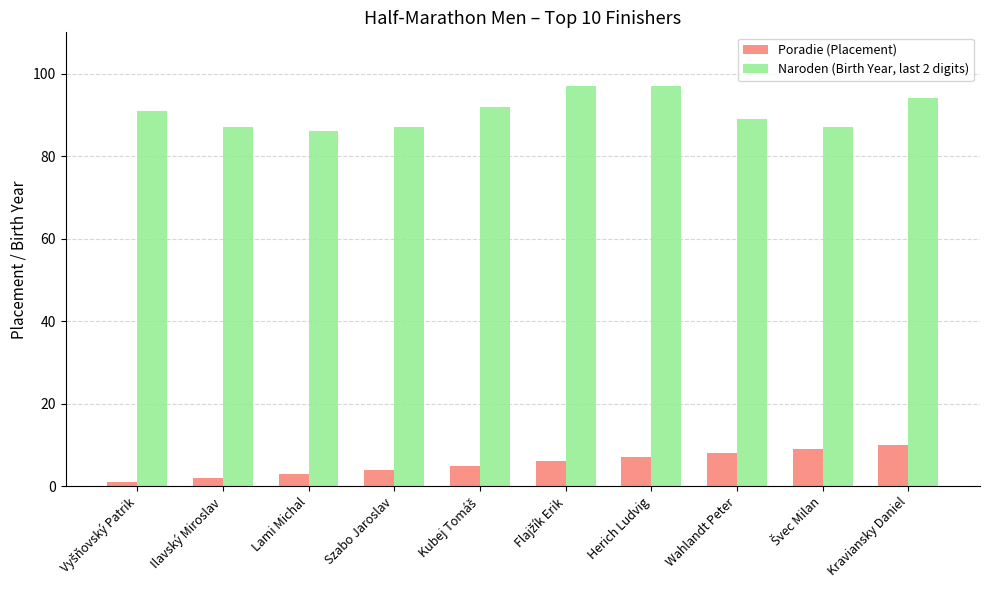

What is the spread (max minus min) of values at Herich Ludvig?

90